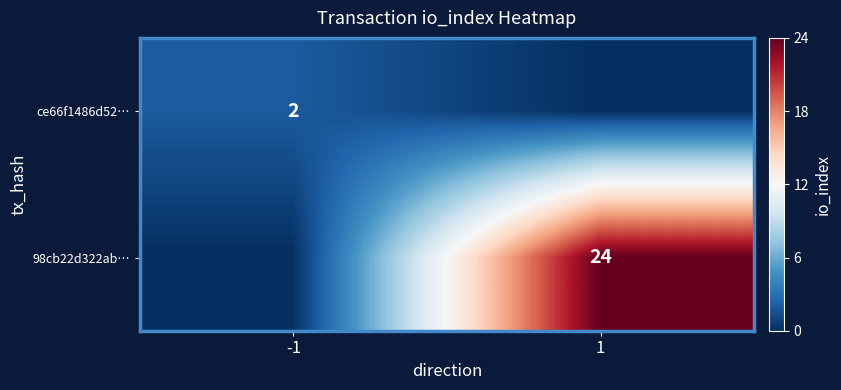

At which category is the sum across all series the highest?

1